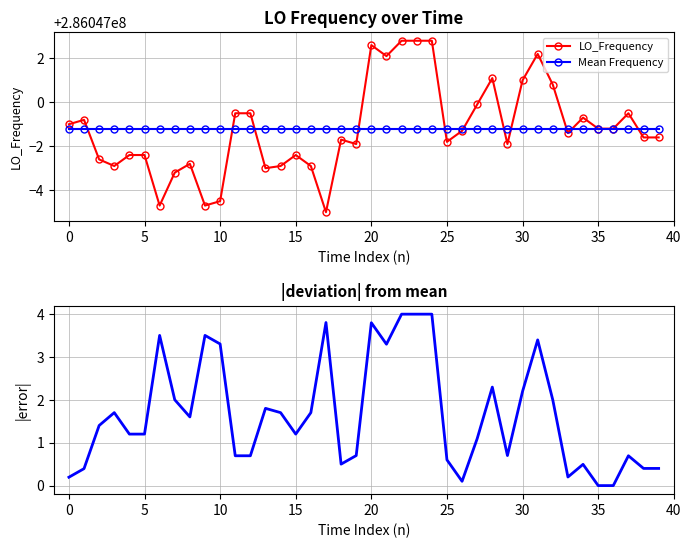

Is it true that LO_Frequency equals 286047000.8 at 32?

True